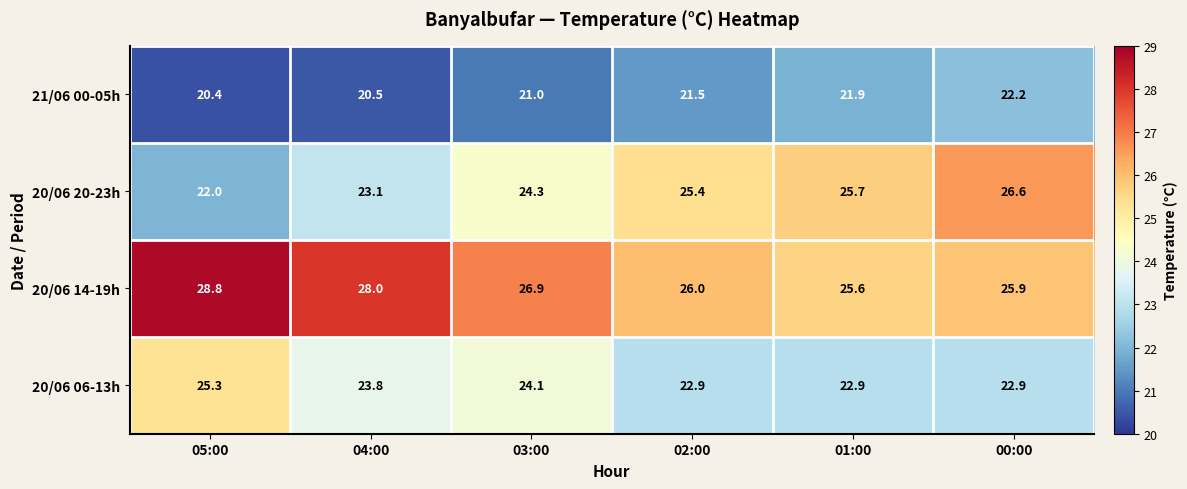

True or false: 20/06 14-19h has a value of 28.8 at 05:00.

True